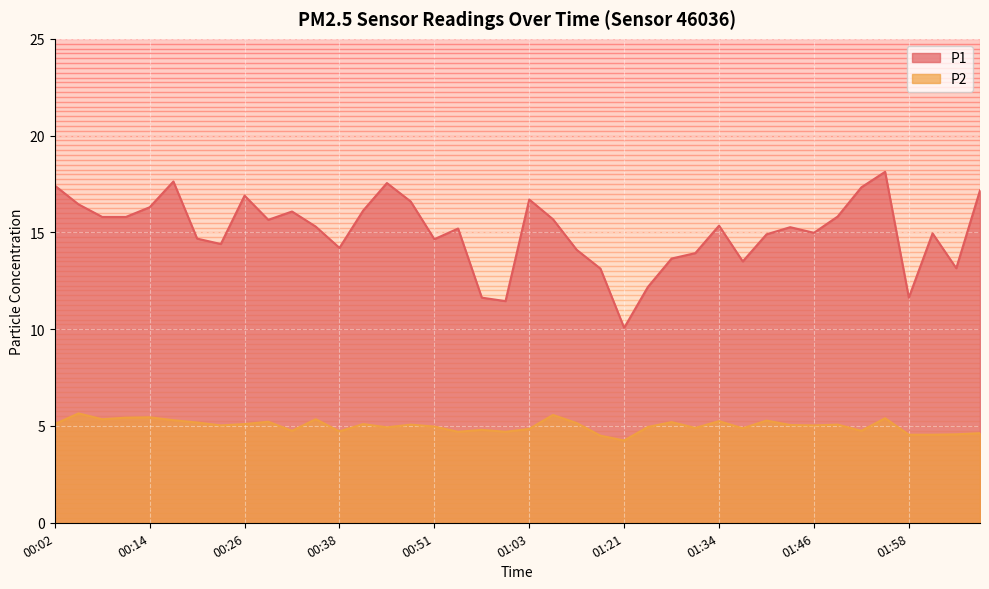

Which category has the highest value in the P1 series?

01:55